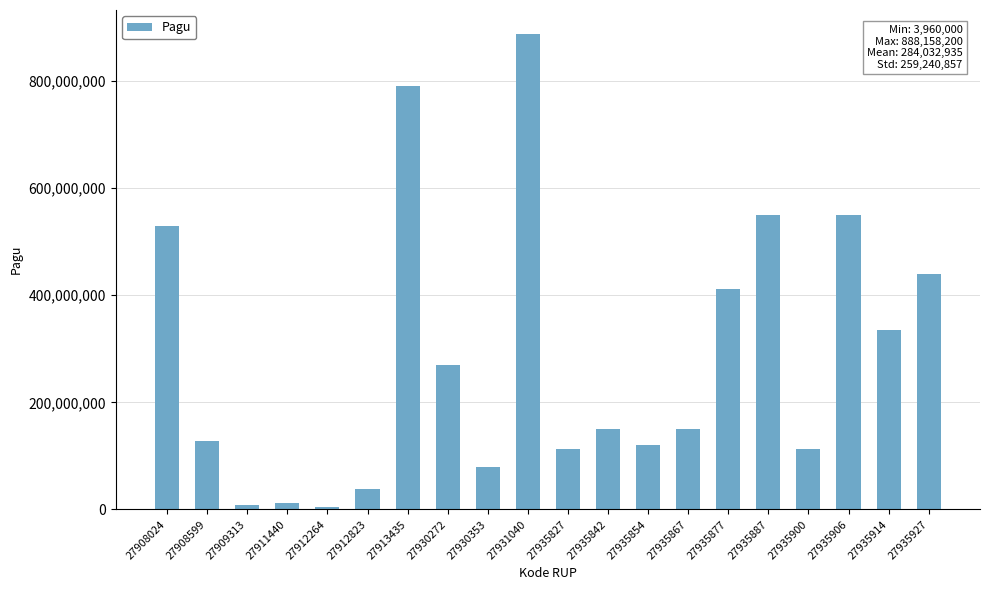

True or false: the data shows 184657126 at 27908599.

False